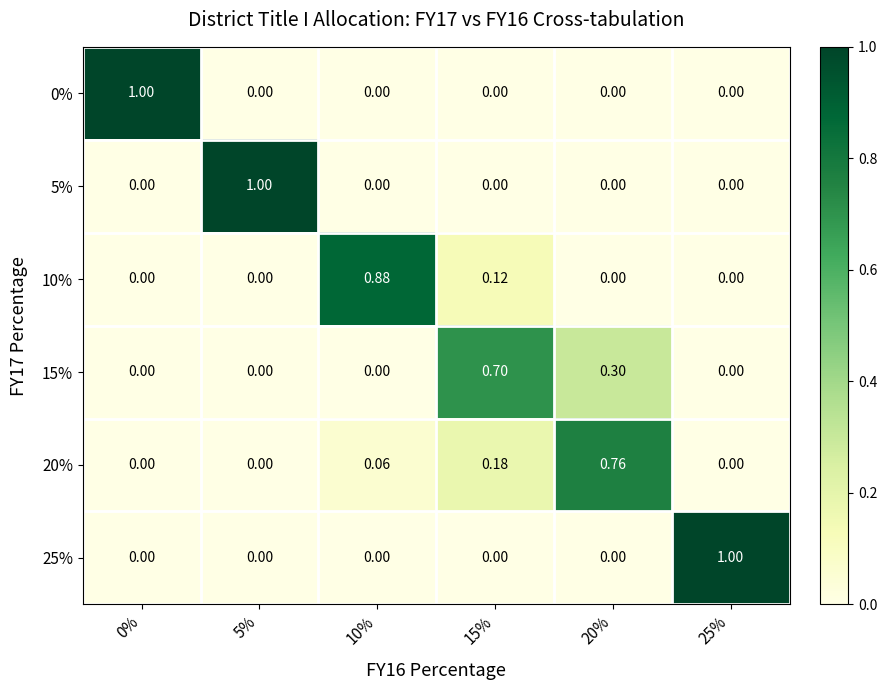

Is the value of 20% at 20% greater than the value of 15% at 25%?

Yes